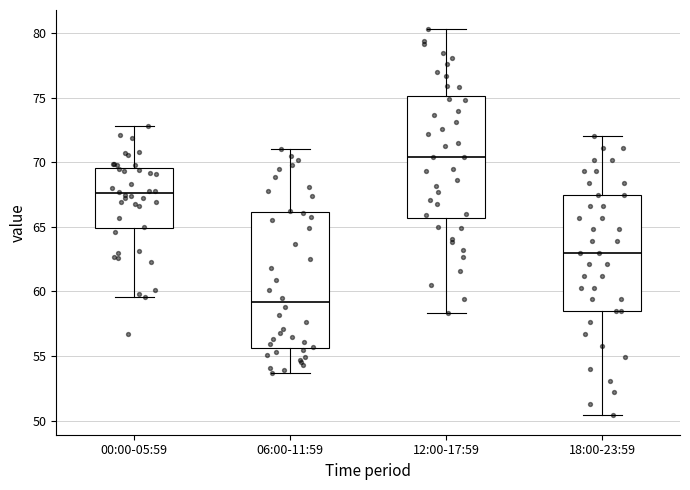

Where is the upper edge of the box for 12:00-17:59 on the y-axis? The values are not printed on the chart, so give them approximately, as read against the axis.

75.0